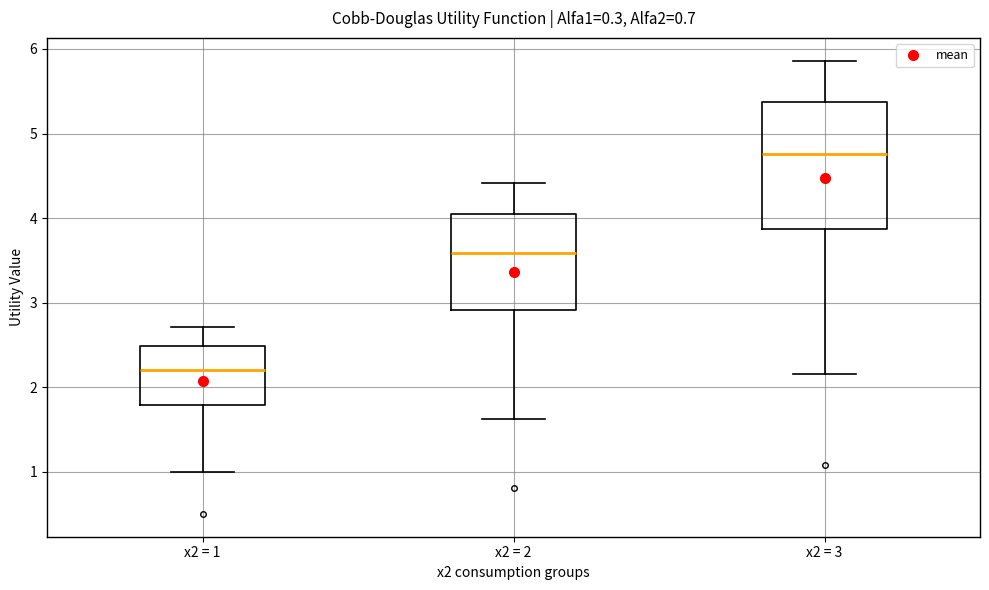

Which box is the tallest, from its lower edge to its upper edge?

x2 = 3